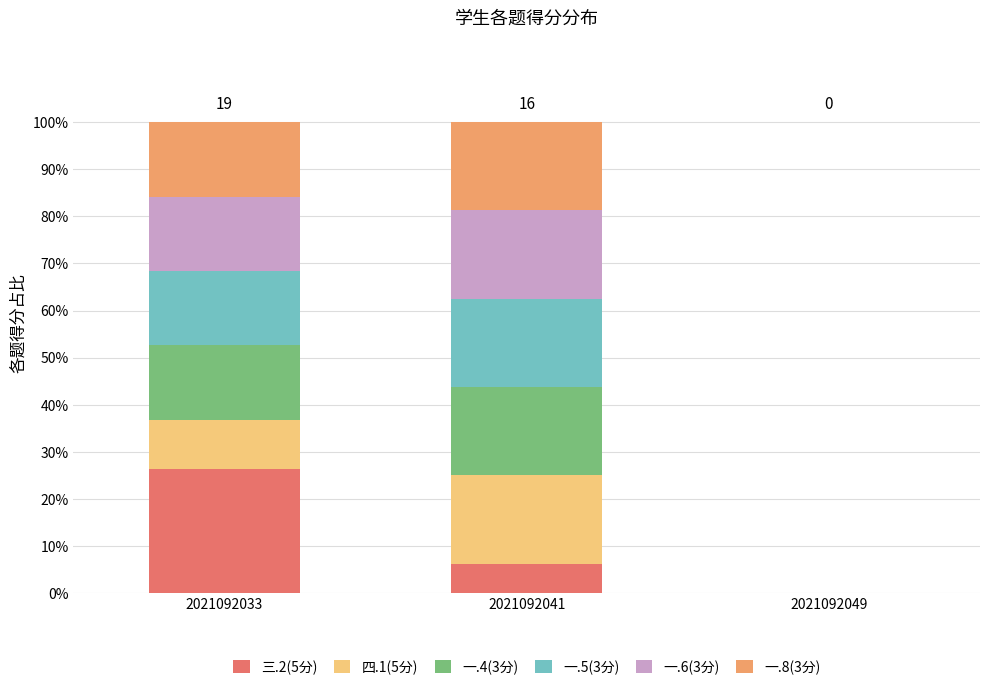

What is the total value across all series at 2021092033?

100.0